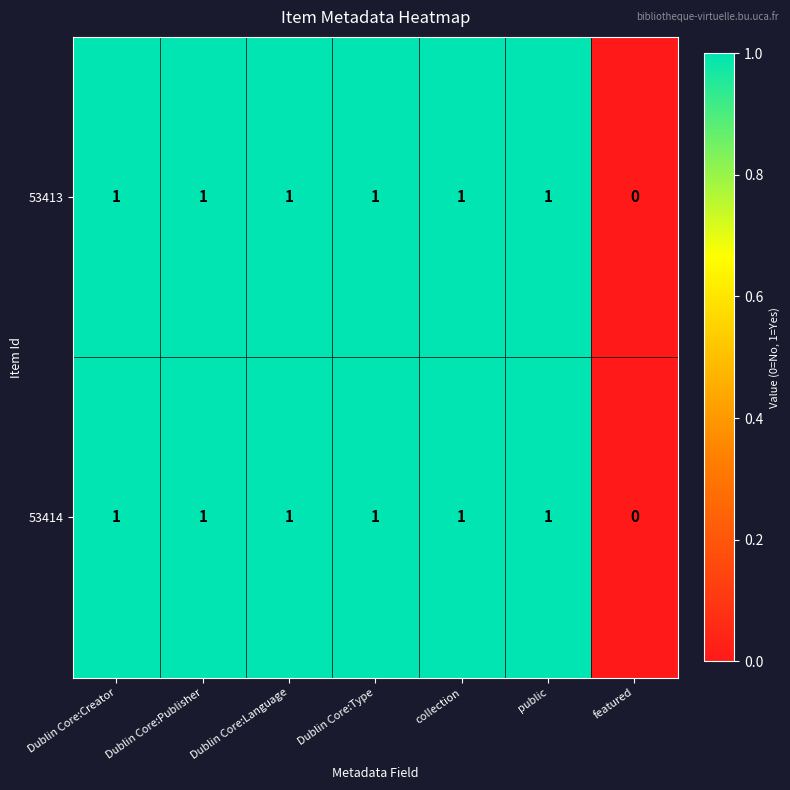

What is the sum of all 53414 values?

6